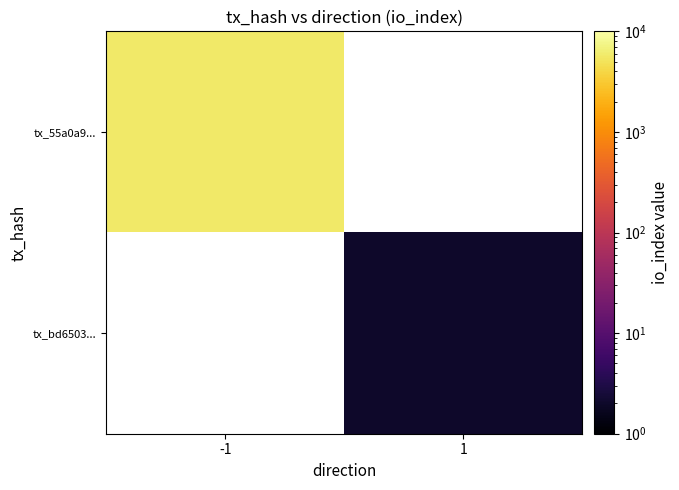

The value of tx_55a0a9... at -1 is 5624.0. True or false?

True